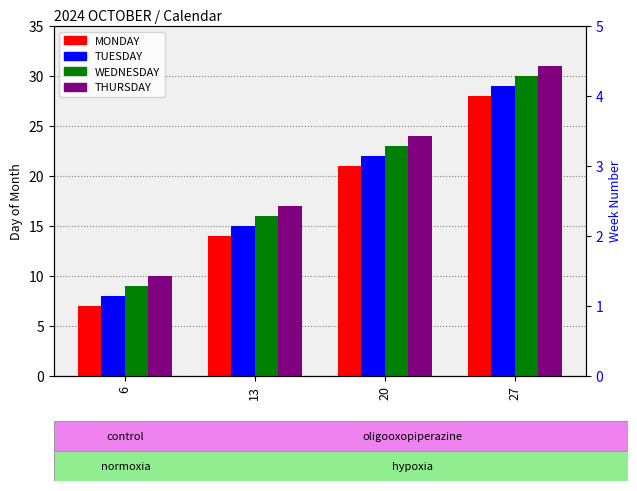

How many categories are shown in the chart?

4